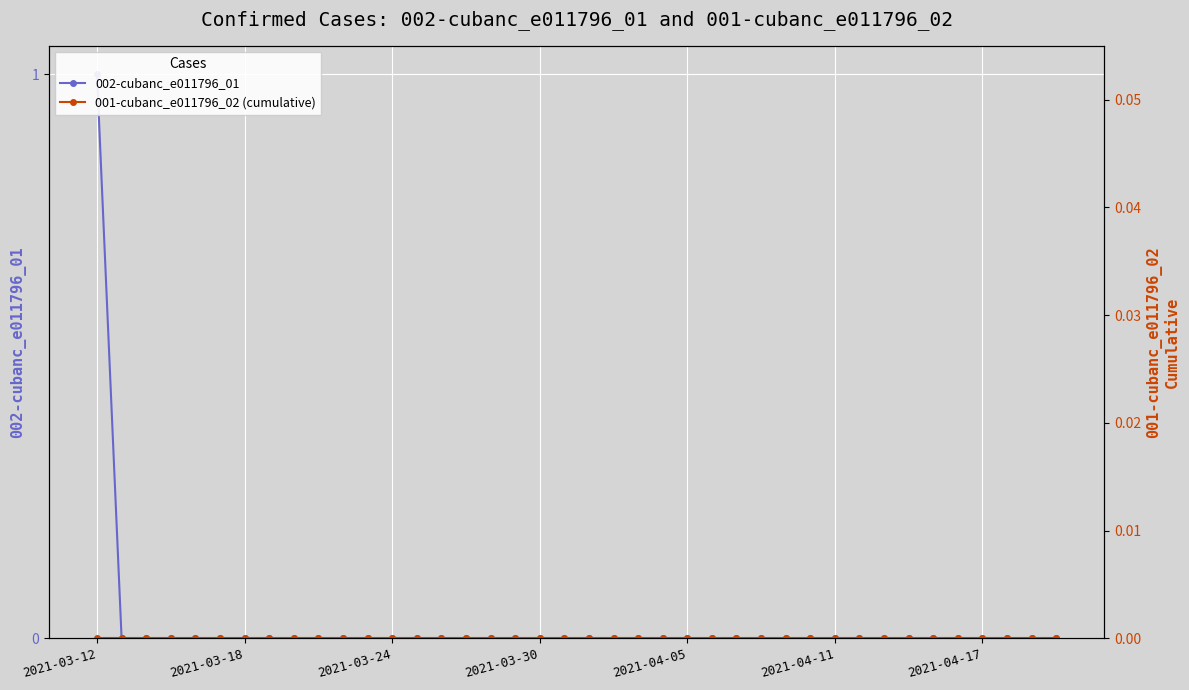

Which category has the lowest value in the 002-cubanc_e011796_01 series?

2021-03-18